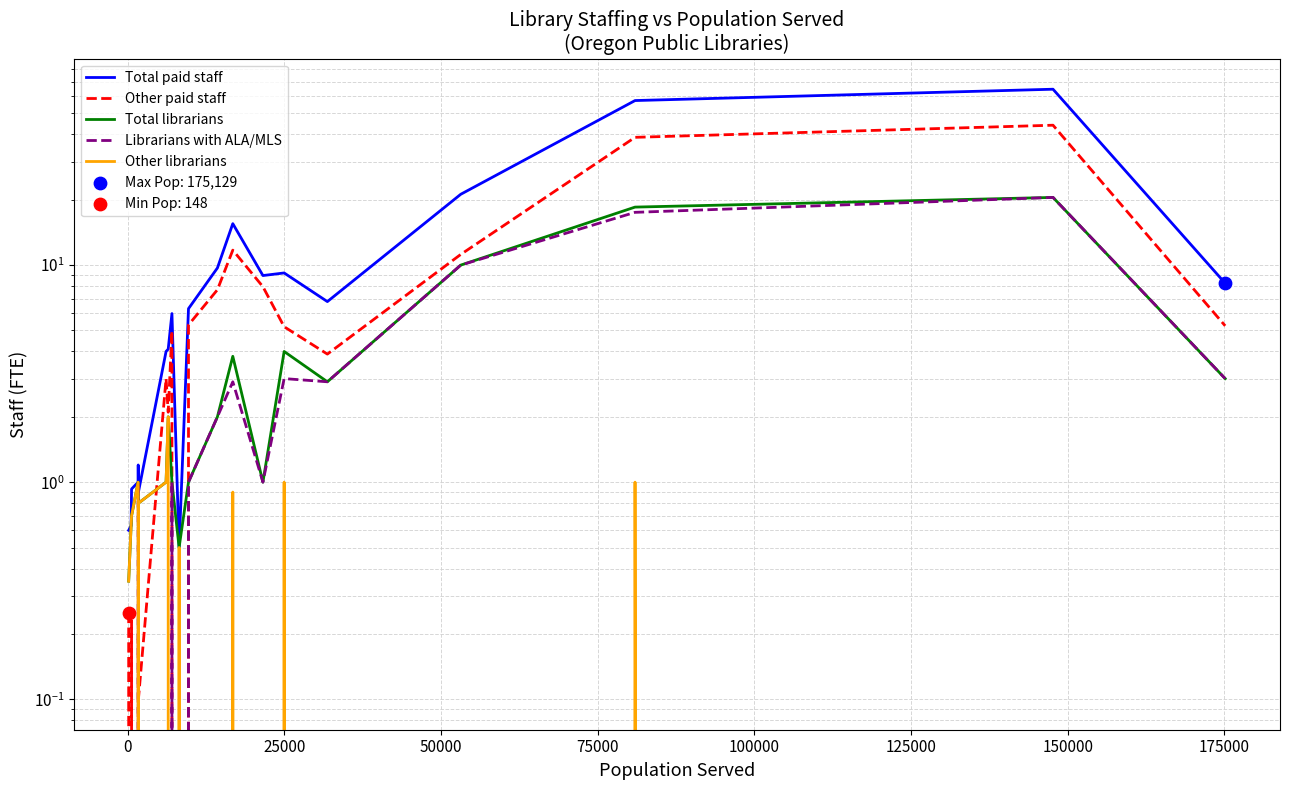

At how many categories does at least one series exceed 17?

3